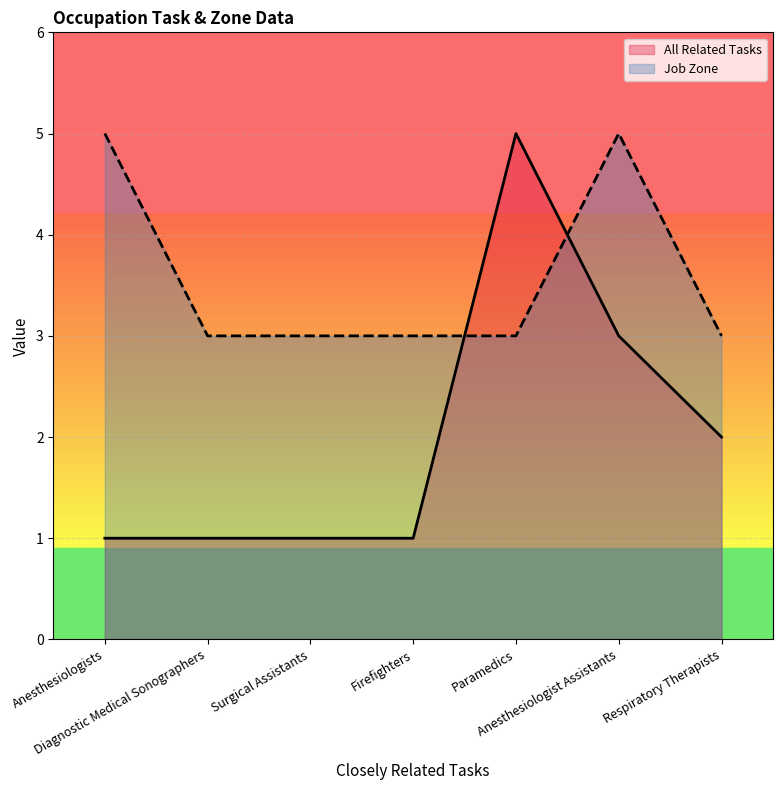

What position from the right is Anesthesiologists?

7